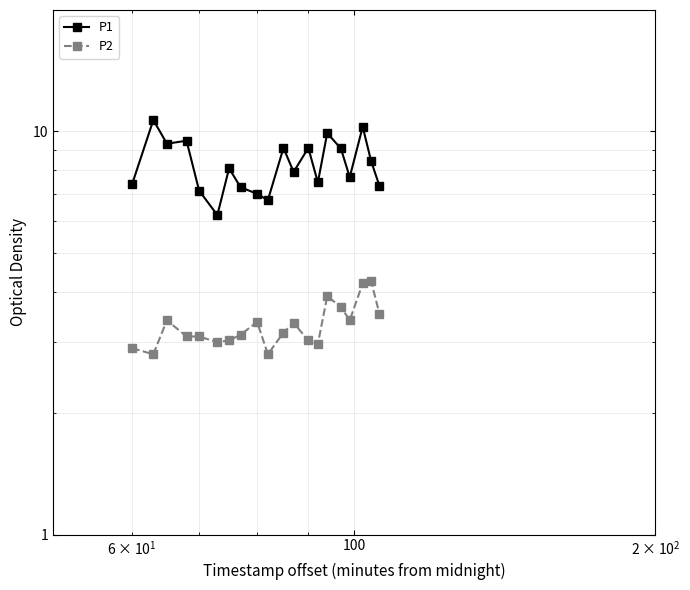

Reading left to right, extract all data points from this chart.

P1: 7.4	10.7	9.3	9.5	7.1	6.2	8.1	7.3	7.0	6.8	9.1	7.9	9.1	7.5	9.9	9.1	7.7	10.3	8.4	7.3
P2: 2.9	2.8	3.4	3.1	3.1	3.0	3.0	3.1	3.4	2.8	3.2	3.4	3.0	3.0	3.9	3.7	3.4	4.2	4.2	3.5